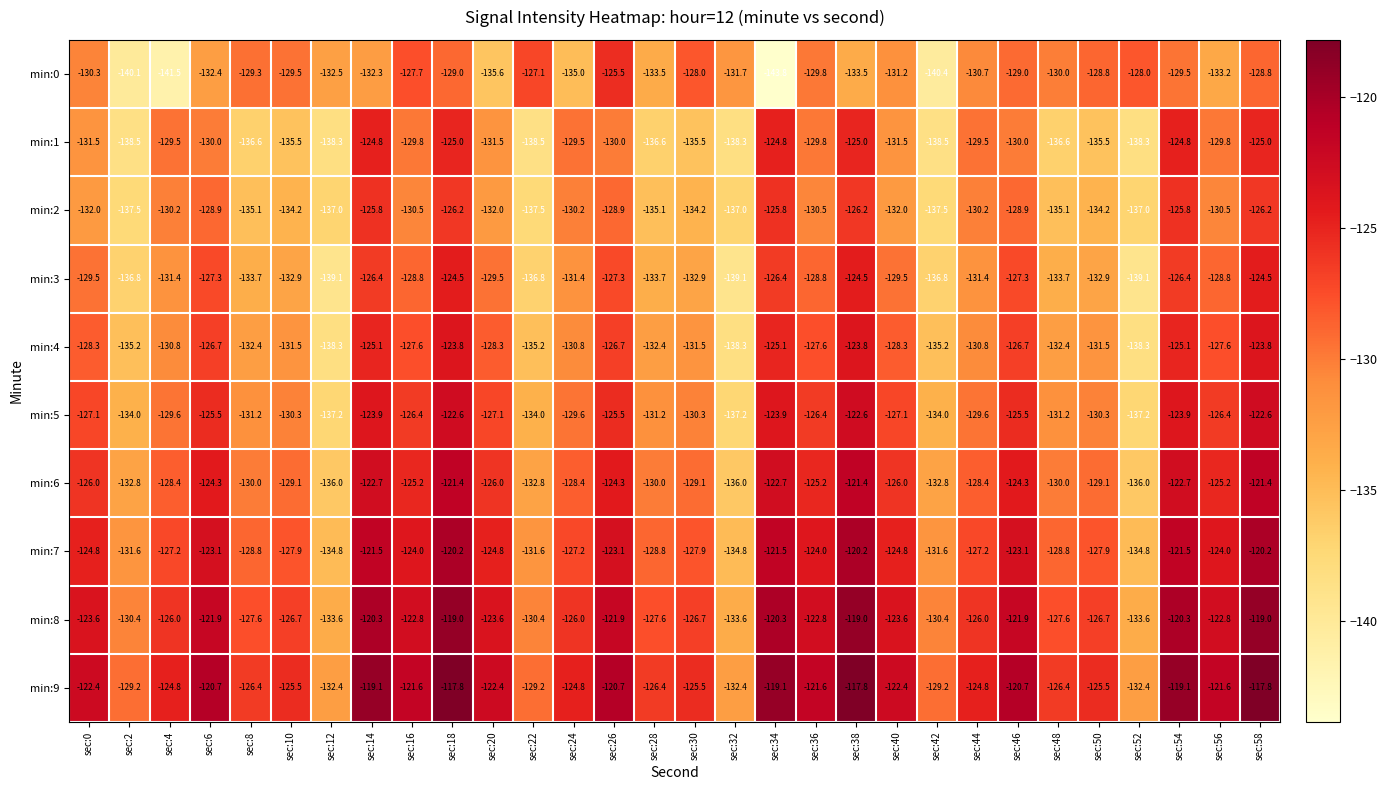

At which category is the sum across all series the highest?

sec:58